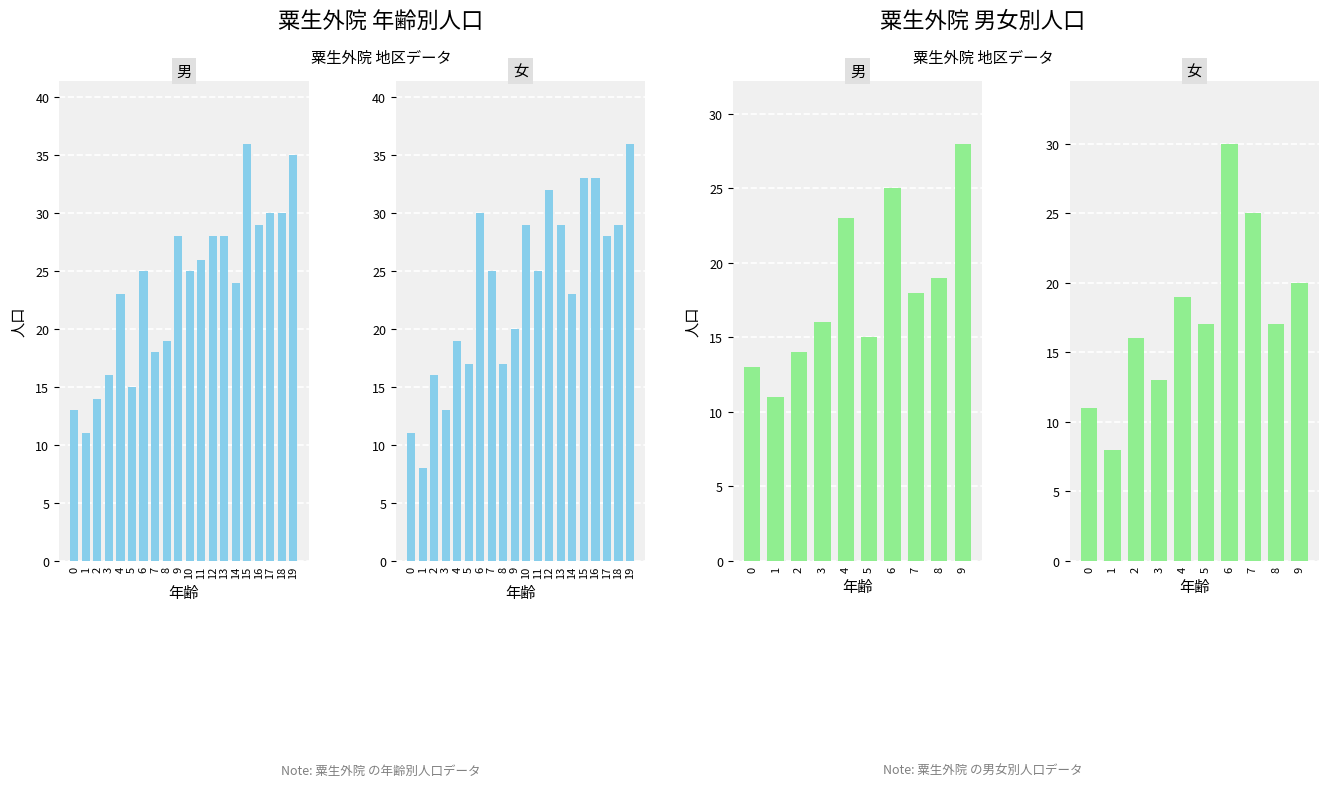

What is the difference between the 女 values at 2 and 5?

1